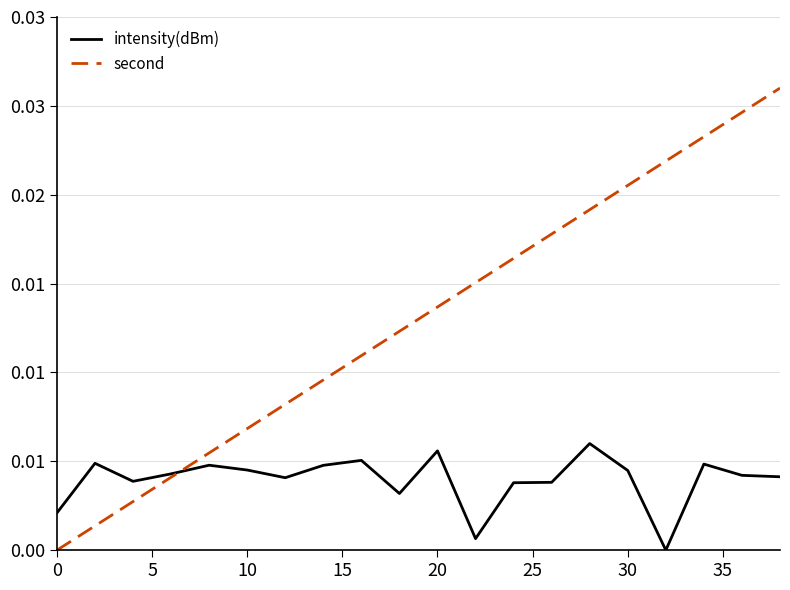

What are all the series names shown in the legend?

intensity(dBm), second